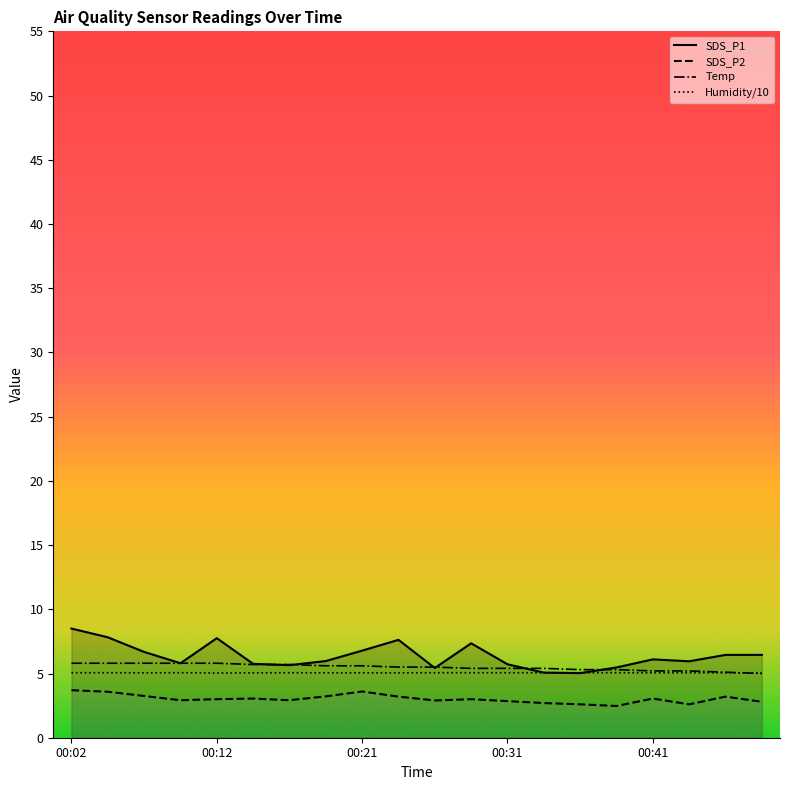

What are all the series names shown in the legend?

SDS_P1, SDS_P2, Temp, Humidity/10